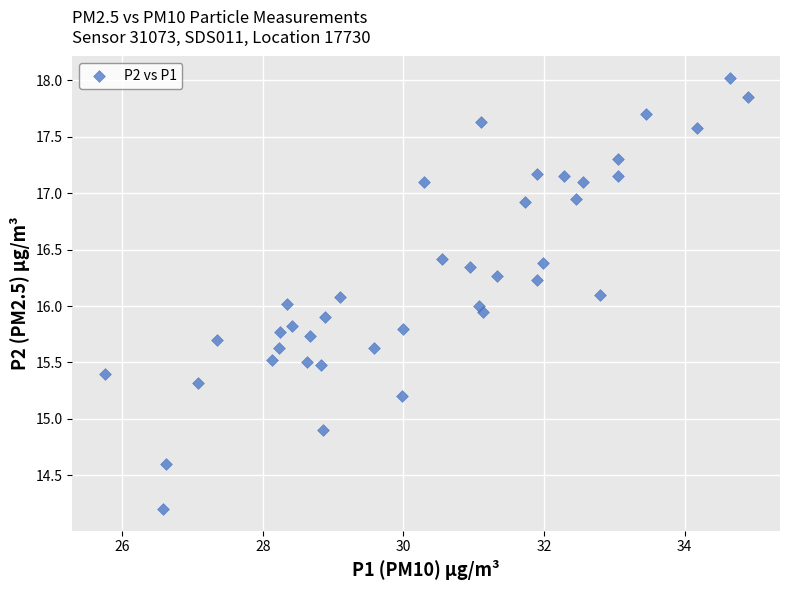

What is the range of Y values (max minus min)?

3.8